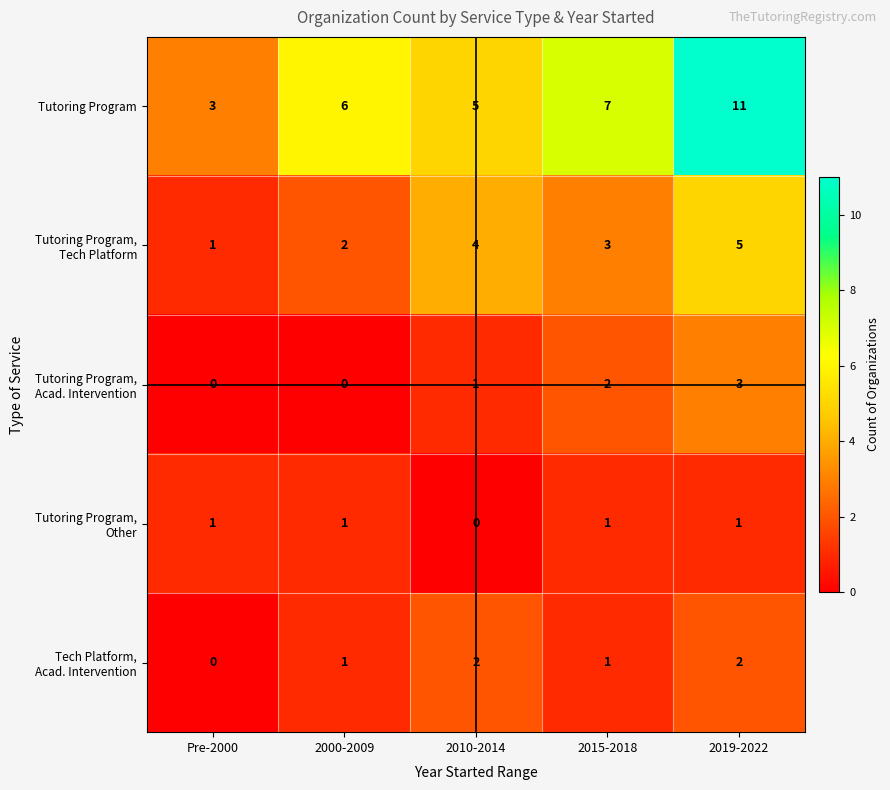

What is the maximum value shown in the chart?

11